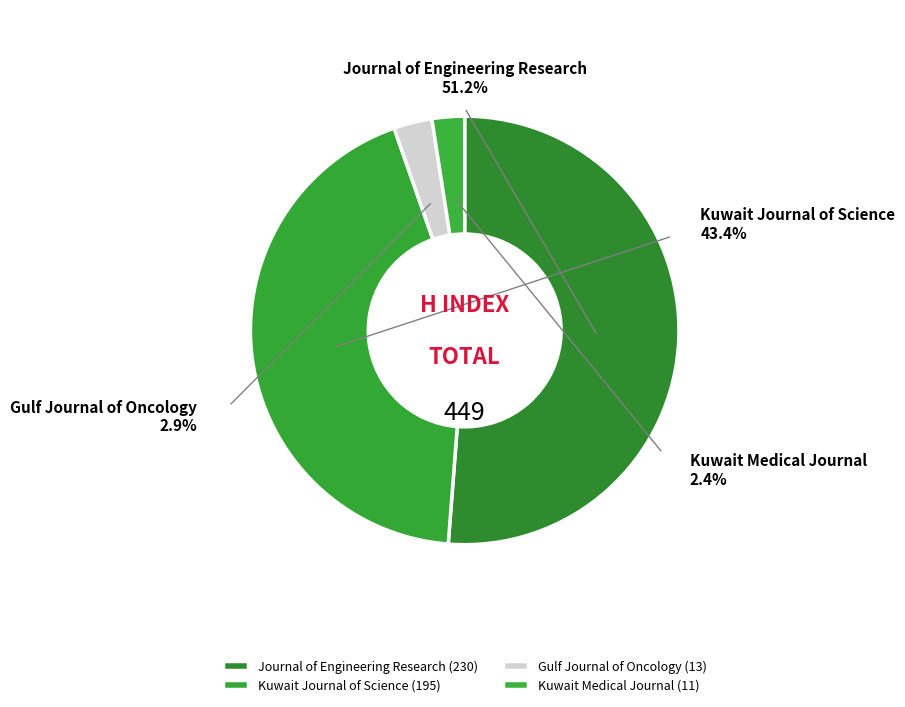

Count the number of slices in the pie.

4